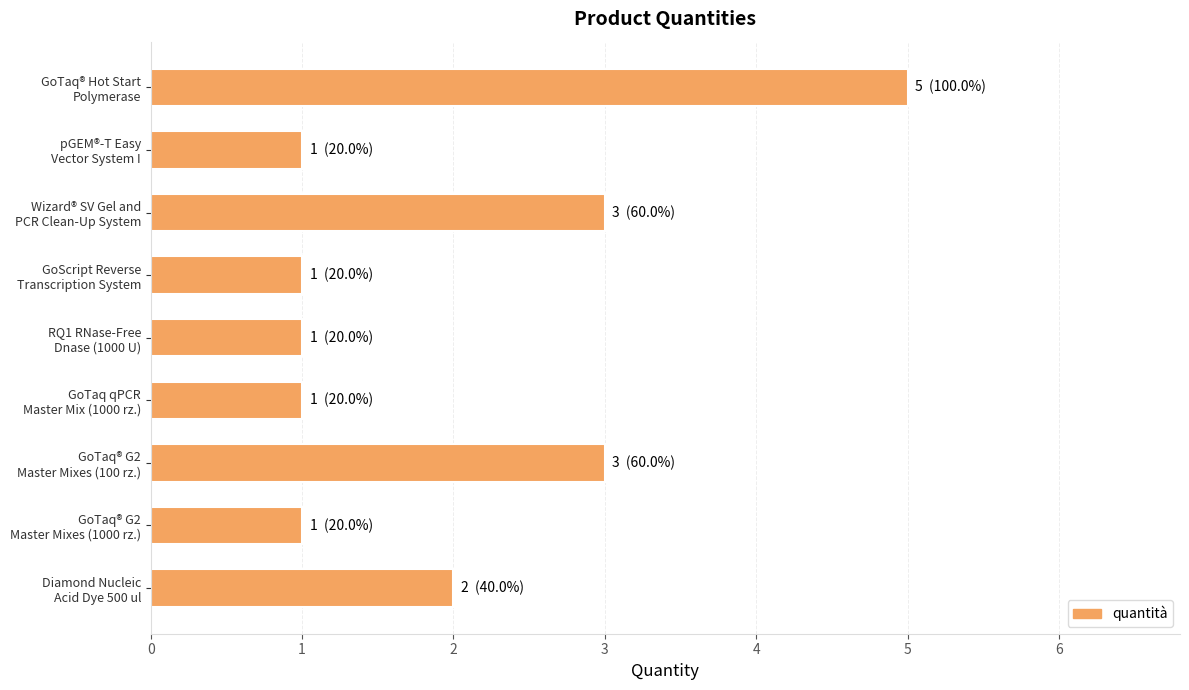

What is the maximum value shown in the chart?

5